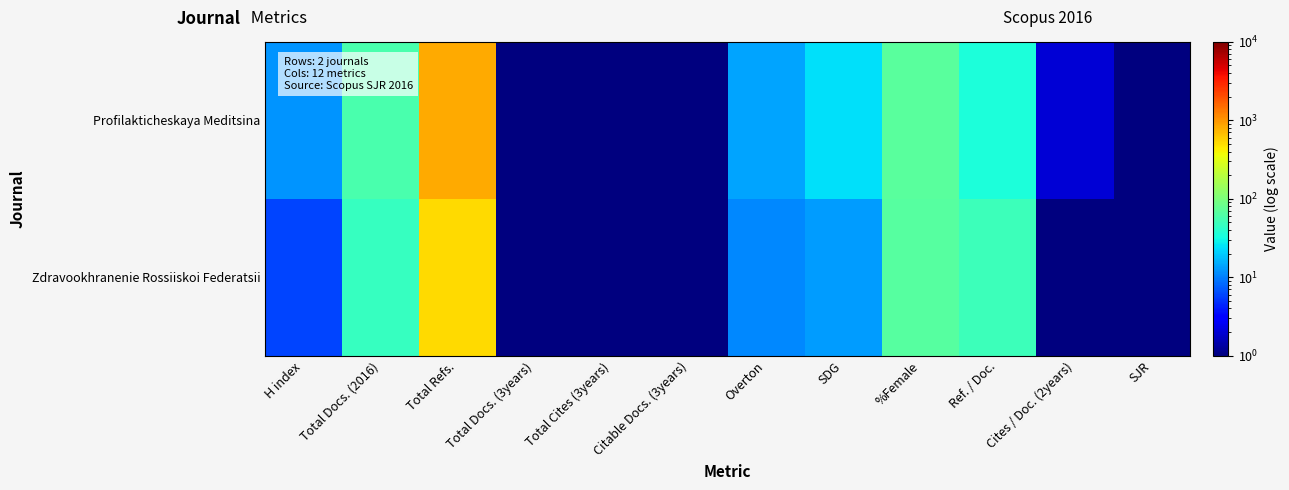

Between Total Cites (3years) and H index, which is larger?

H index